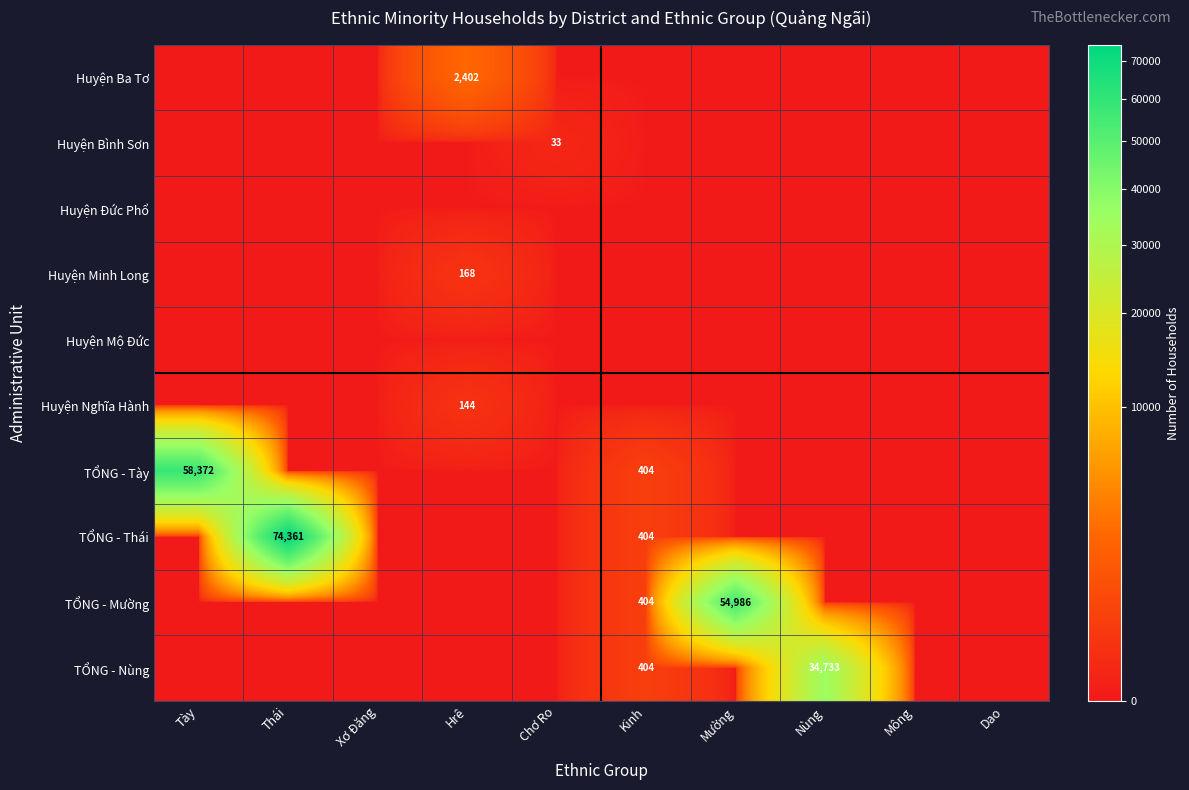

Rank the series by their maximum value, from highest to lowest.

TỔNG - Thái, TỔNG - Tày, TỔNG - Mường, TỔNG - Nùng, Huyện Ba Tơ, Huyện Minh Long, Huyện Nghĩa Hành, Huyện Bình Sơn, Huyện Đức Phổ, Huyện Mộ Đức